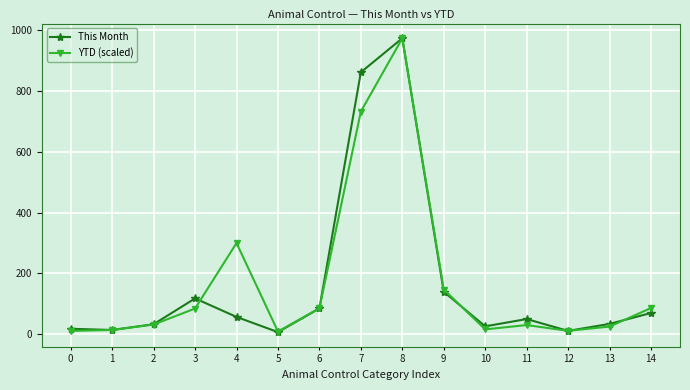

What is the maximum value shown in the chart?

974.0